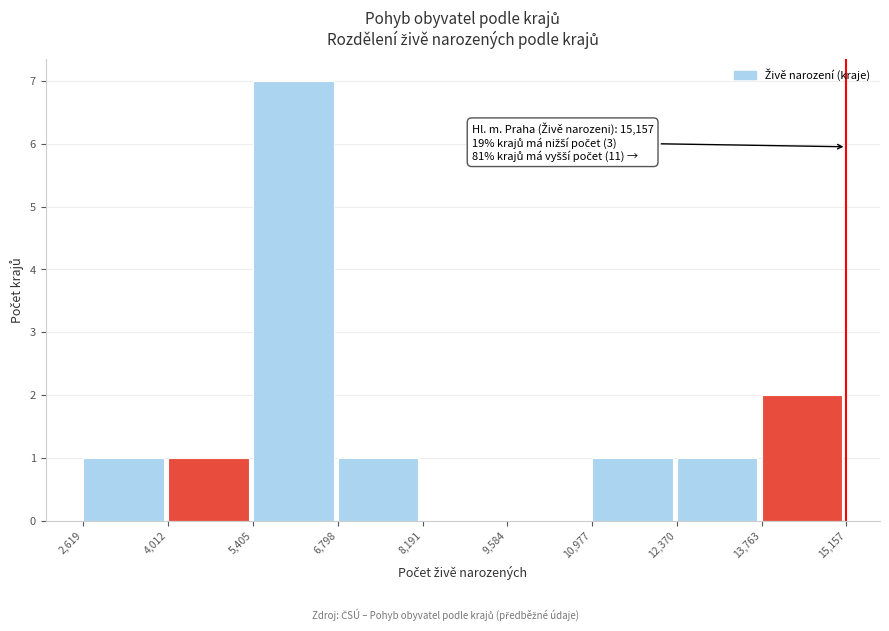

Which range on the x-axis has the tallest bar?

5,405 to 6,798